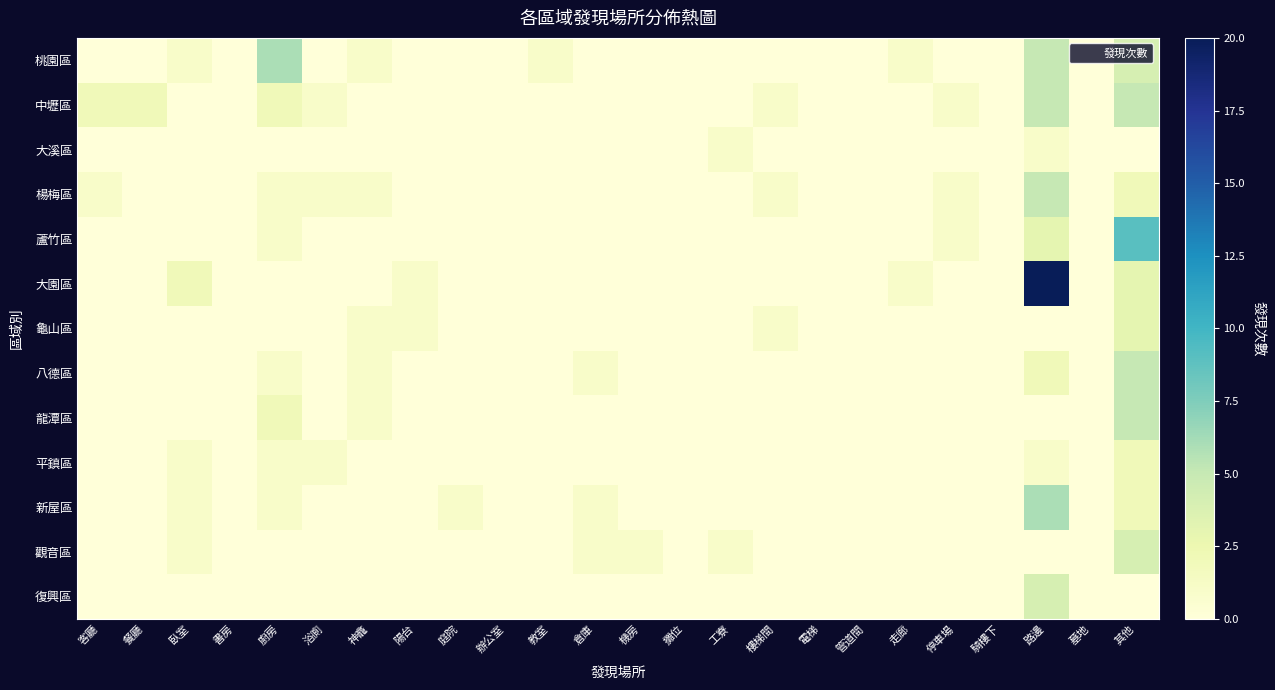

Rank the series at 餐廳 from lowest to highest value.

桃園區, 大溪區, 楊梅區, 蘆竹區, 大園區, 龜山區, 八德區, 龍潭區, 平鎮區, 新屋區, 觀音區, 復興區, 中壢區